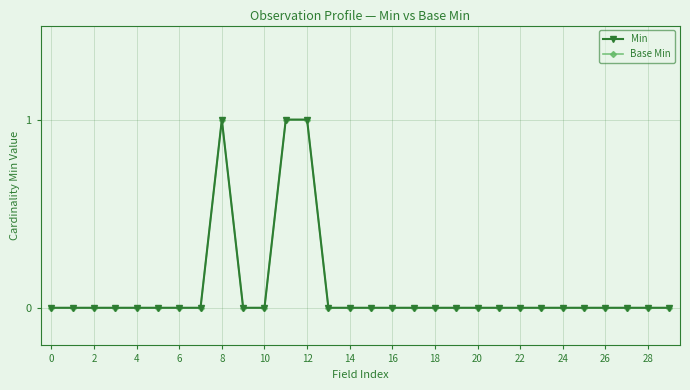

True or false: Min has more than 0 points higher than both neighbors.

True